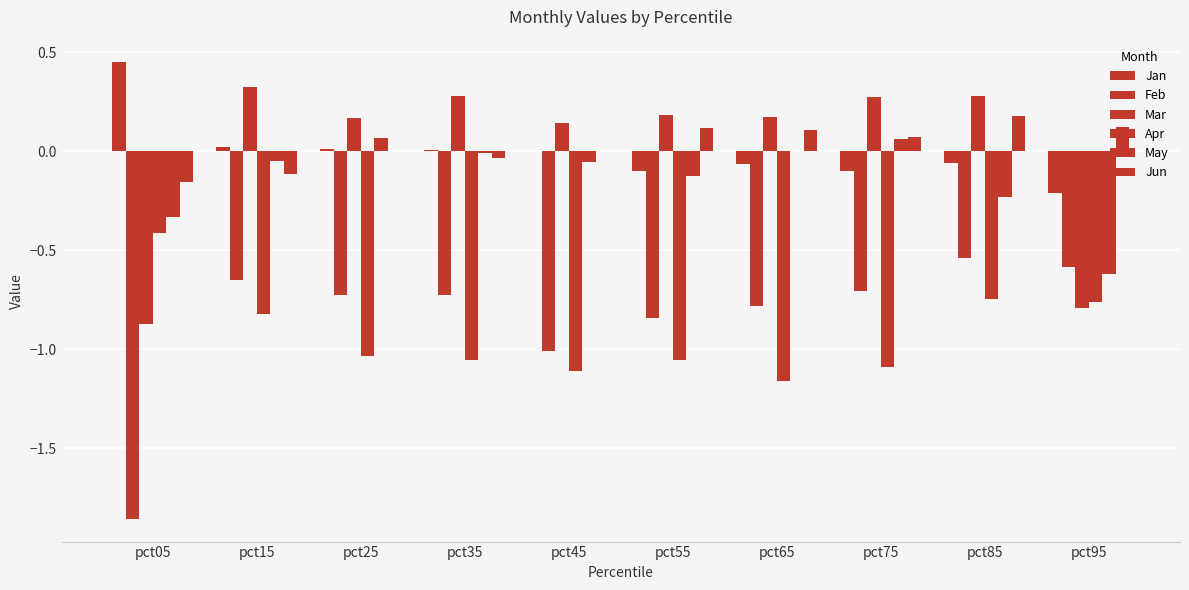

At pct15, list the series in order from largest to smallest.

Mar, Jan, May, Jun, Feb, Apr